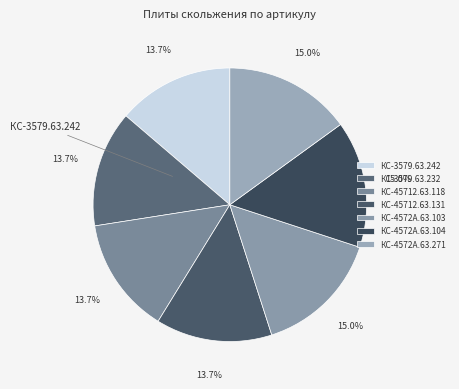

Which has a higher value, КС-45712.63.118 or КС-3579.63.242?

КС-45712.63.118